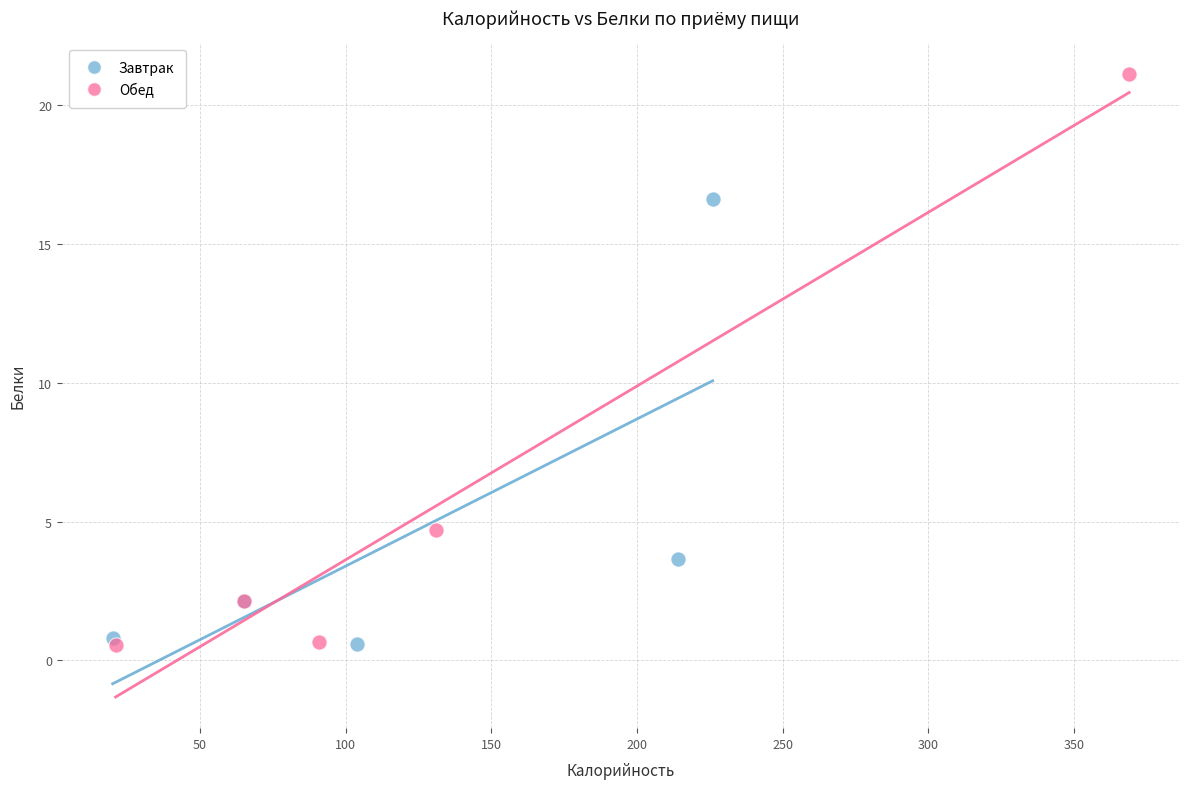

Which series reaches the maximum Y coordinate?

Обед